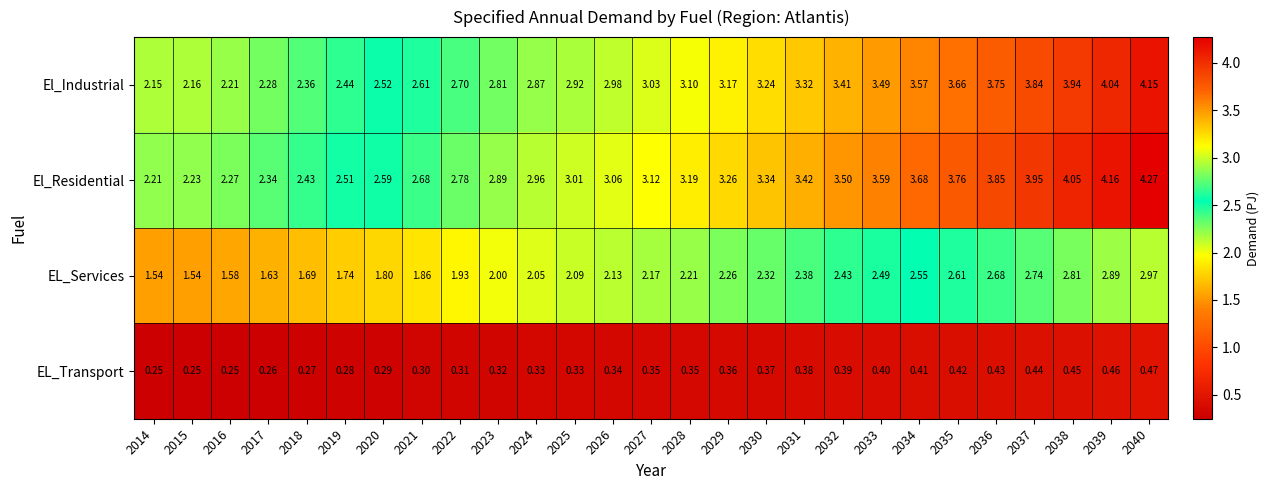

At 2039, list the series in order from smallest to largest.

EL_Transport, EL_Services, El_Industrial, El_Residential